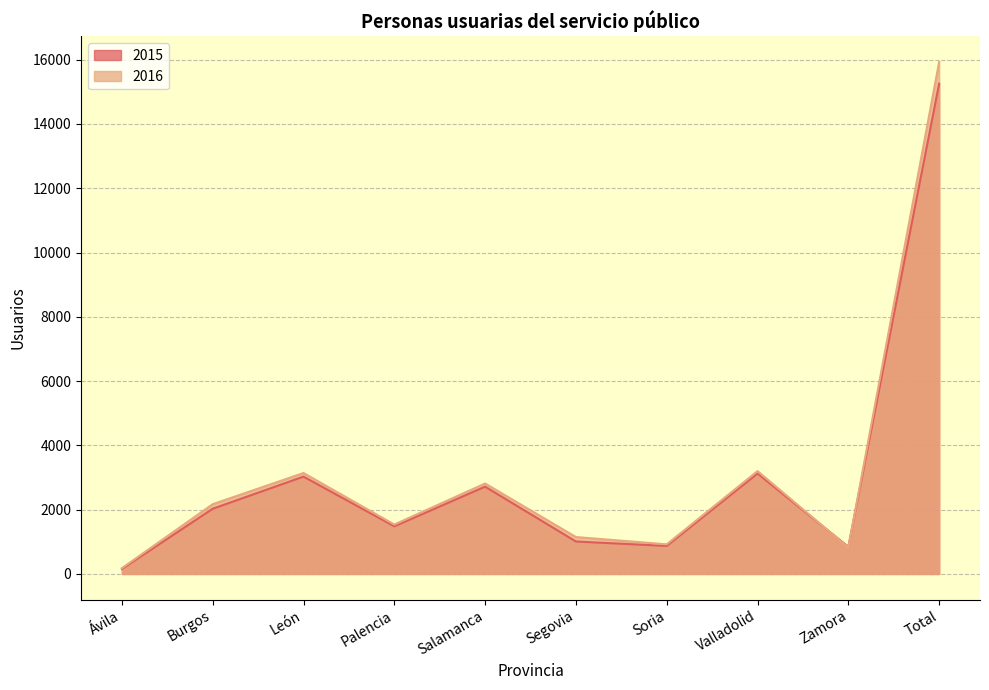

At which category is the sum across all series the highest?

Total